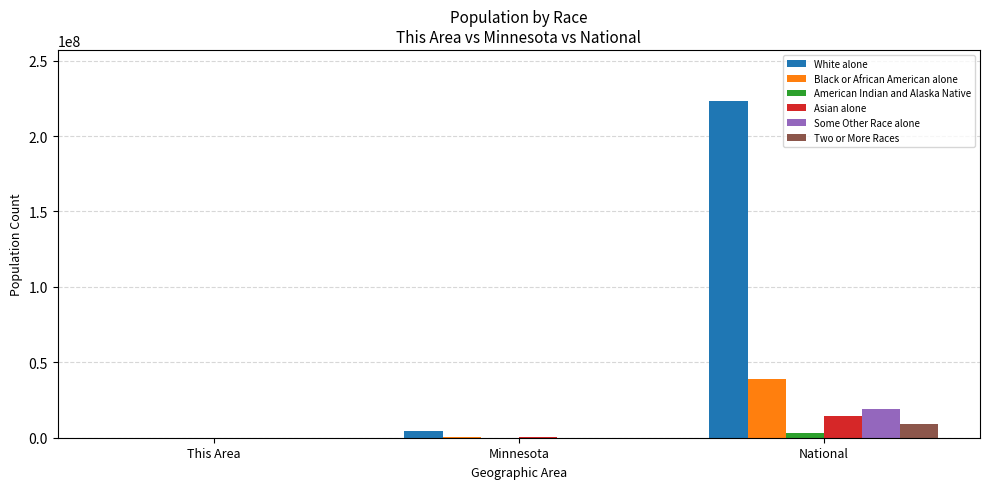

What is the sum of all Asian alone values?

14888488